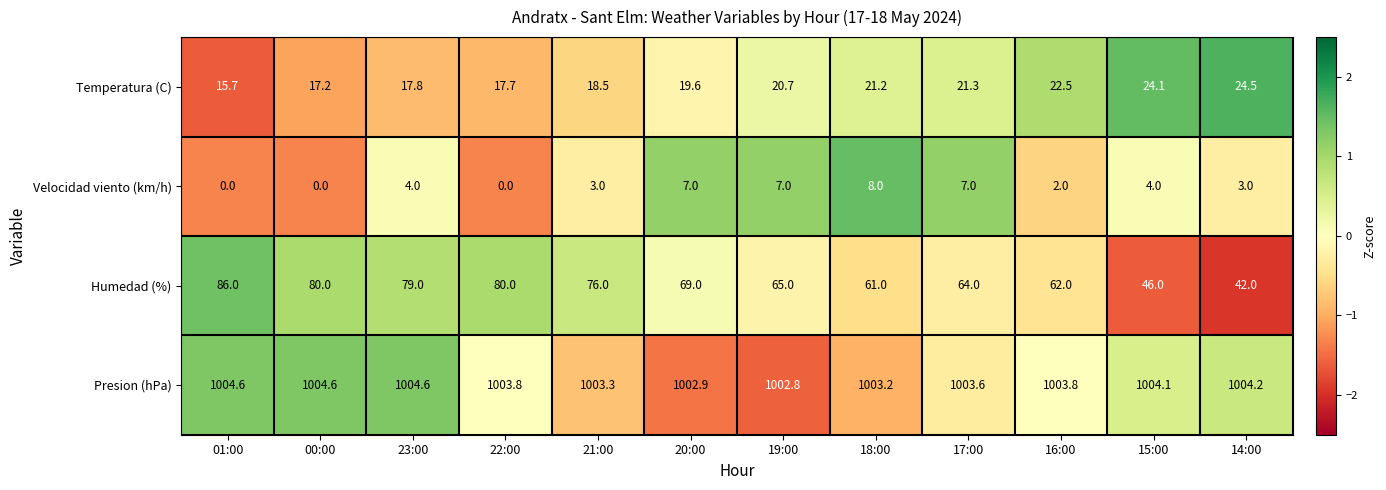

How many categories are shown in the chart?

12